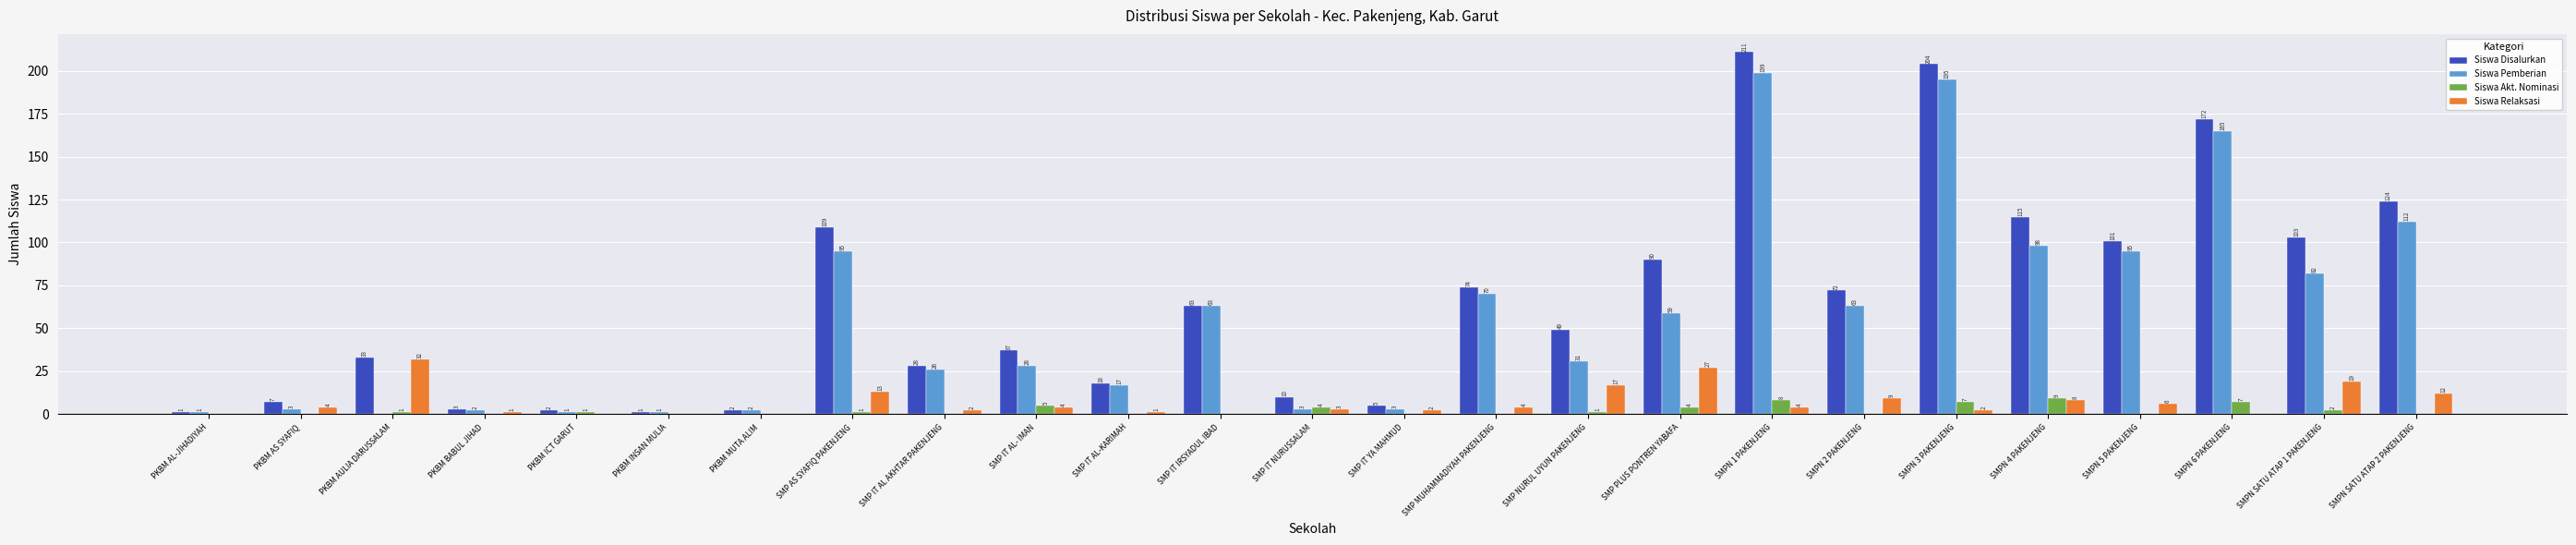

Is the value of Siswa Pemberian at SMPN SATU ATAP 2 PAKENJENG greater than the value of Siswa Disalurkan at SMPN SATU ATAP 2 PAKENJENG?

No